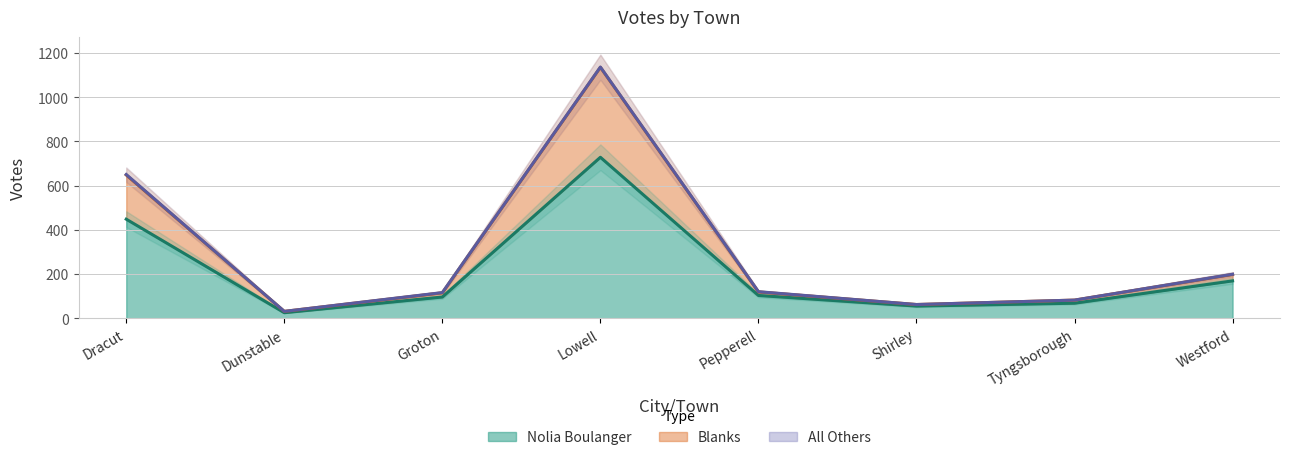

True or false: Nolia Boulanger has a value of 46 at Pepperell.

False